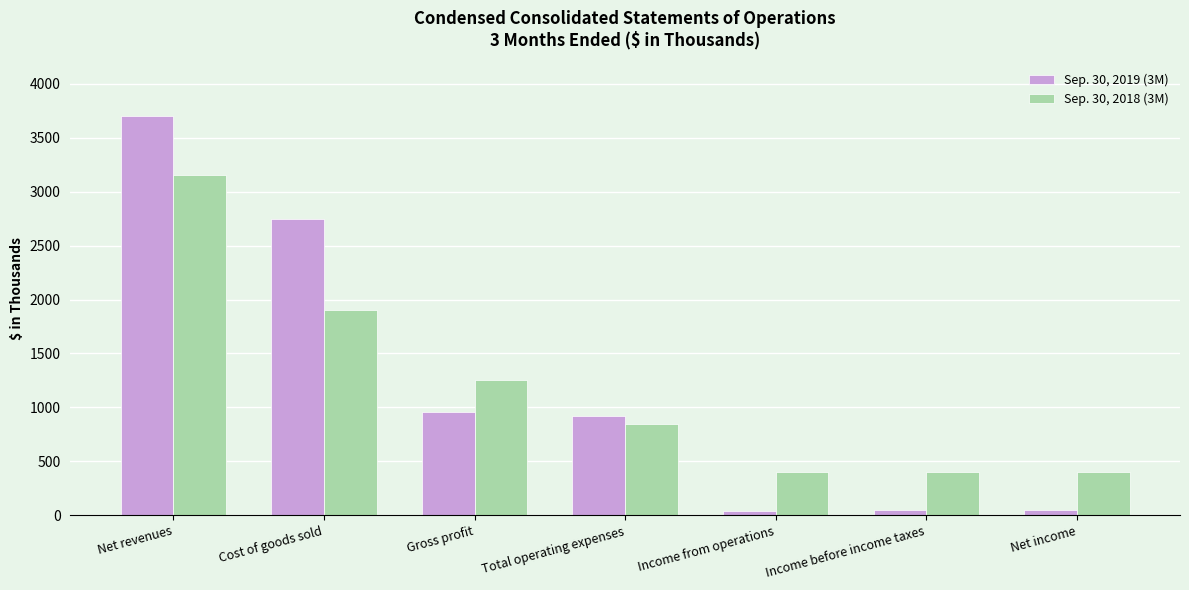

List the series in order of their overall mean, lowest first.

Sep. 30, 2018 (3M), Sep. 30, 2019 (3M)